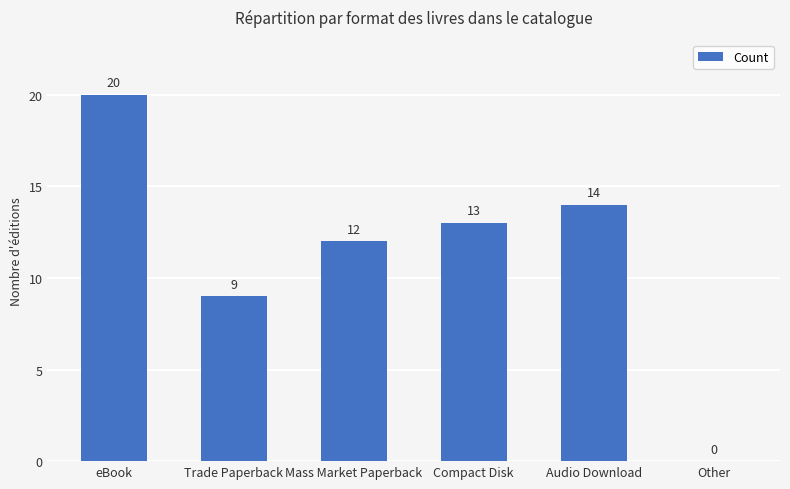

At which label is the value closest to 10?

Trade Paperback